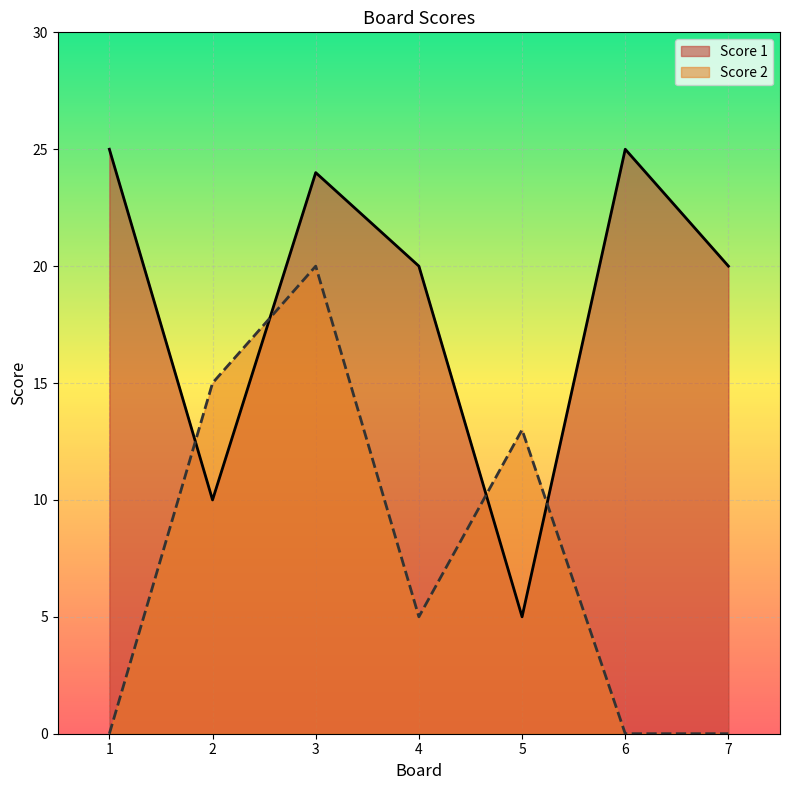

True or false: Score 1 and Score 2 cross at least once.

True